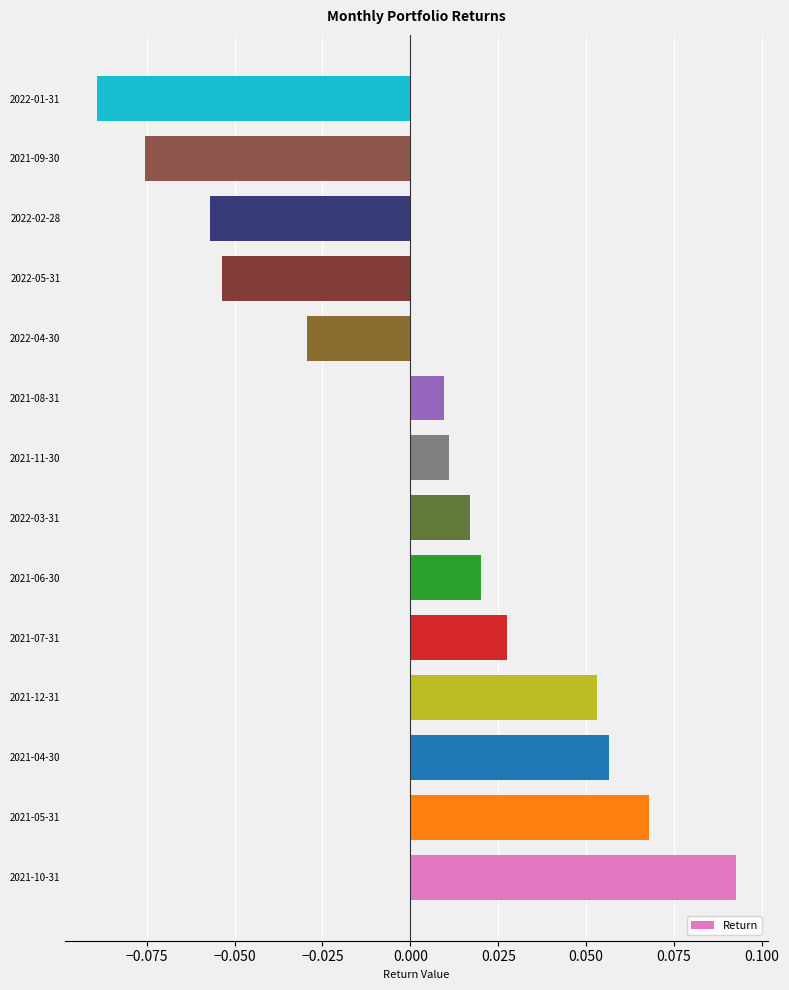

Which label corresponds to the largest value in the chart?

2021-10-31